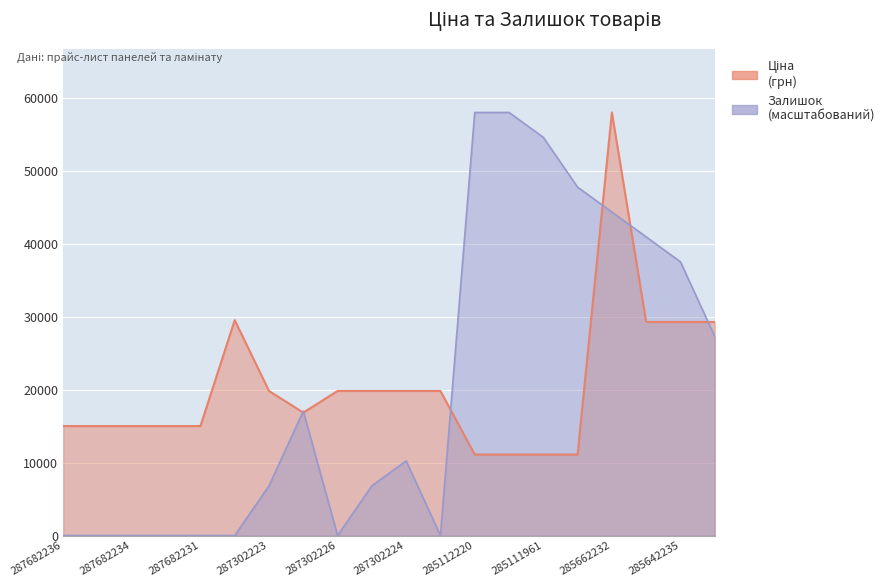

What is the average value of the Залишок series?

20483.7